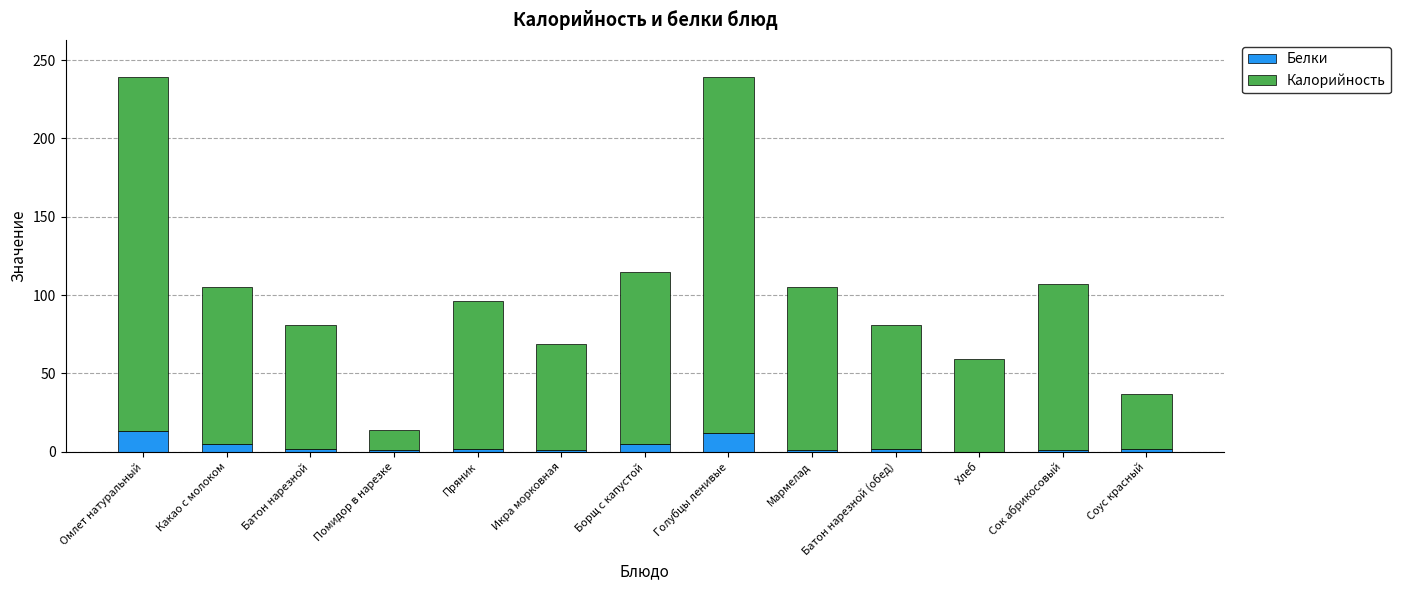

What is the difference between the Белки values at Сок абрикосовый and Соус красный?

1